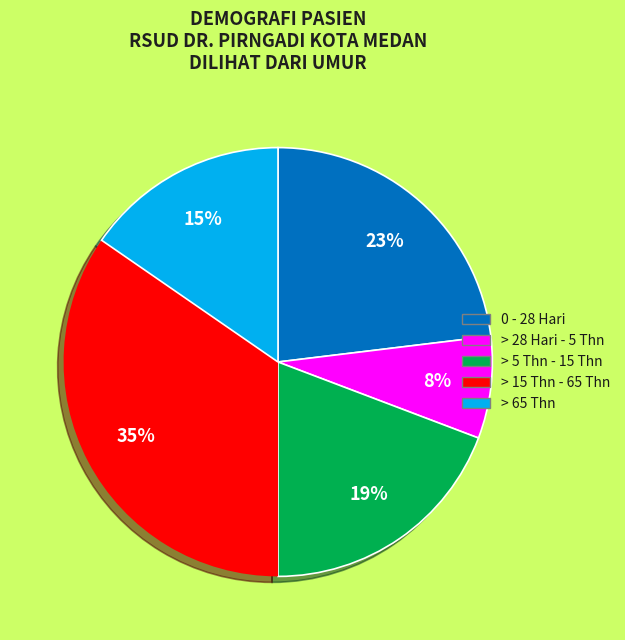

Count the number of slices in the pie.

5